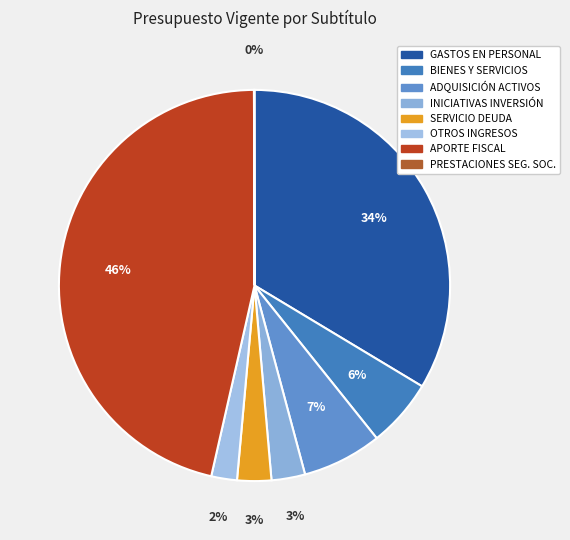

How many slices are in this pie chart?

8